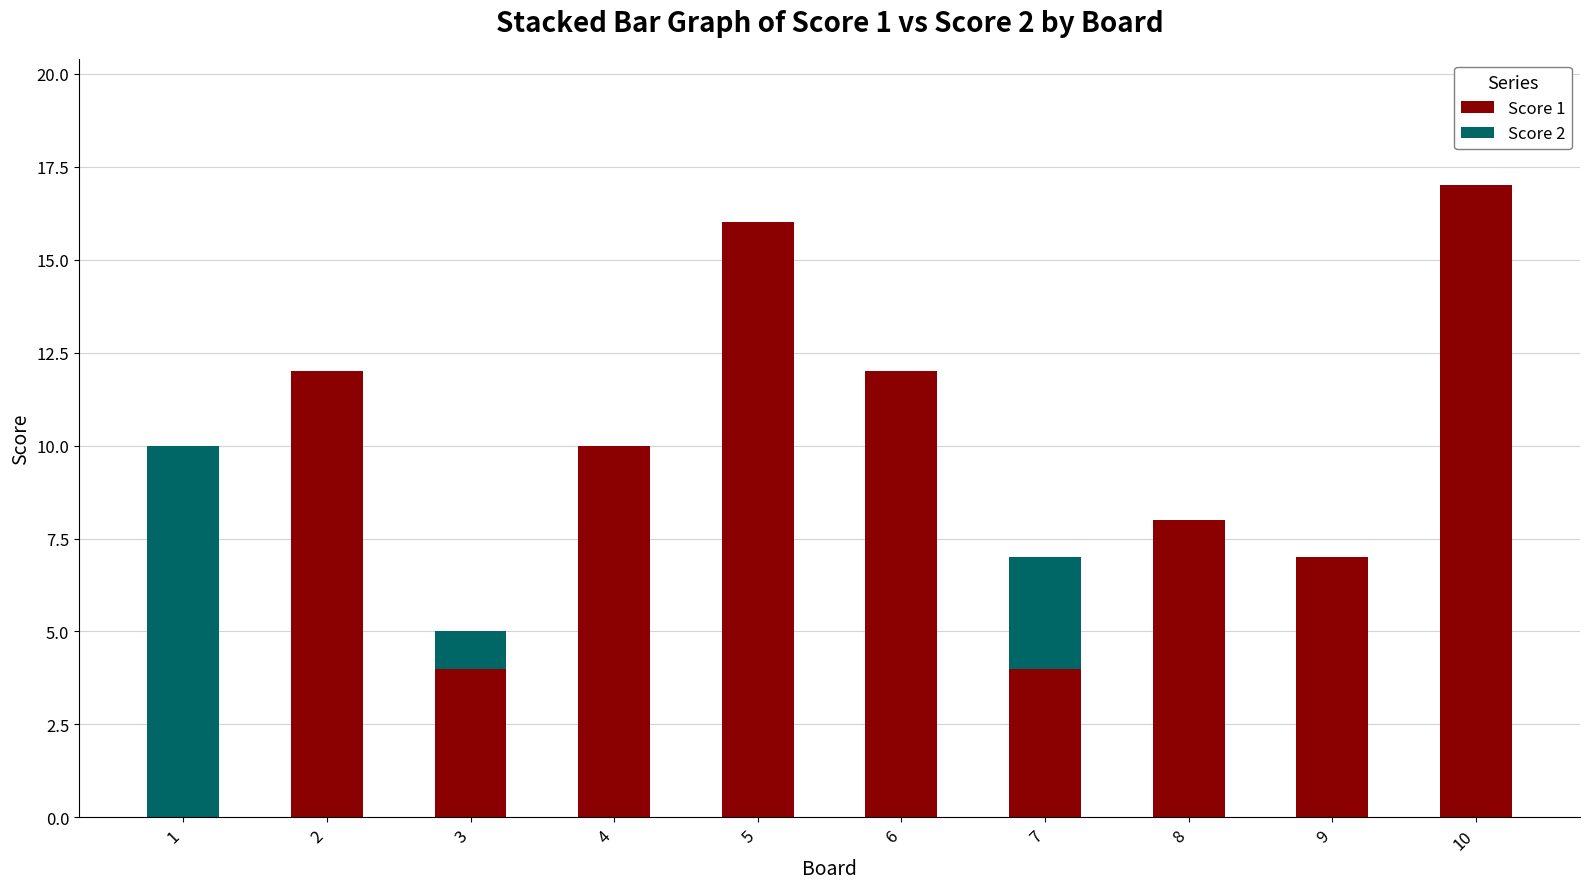

Reading right to left, what are the values for Score 1?

10=17	9=7	8=8	7=4	6=12	5=16	4=10	3=4	2=12	1=0